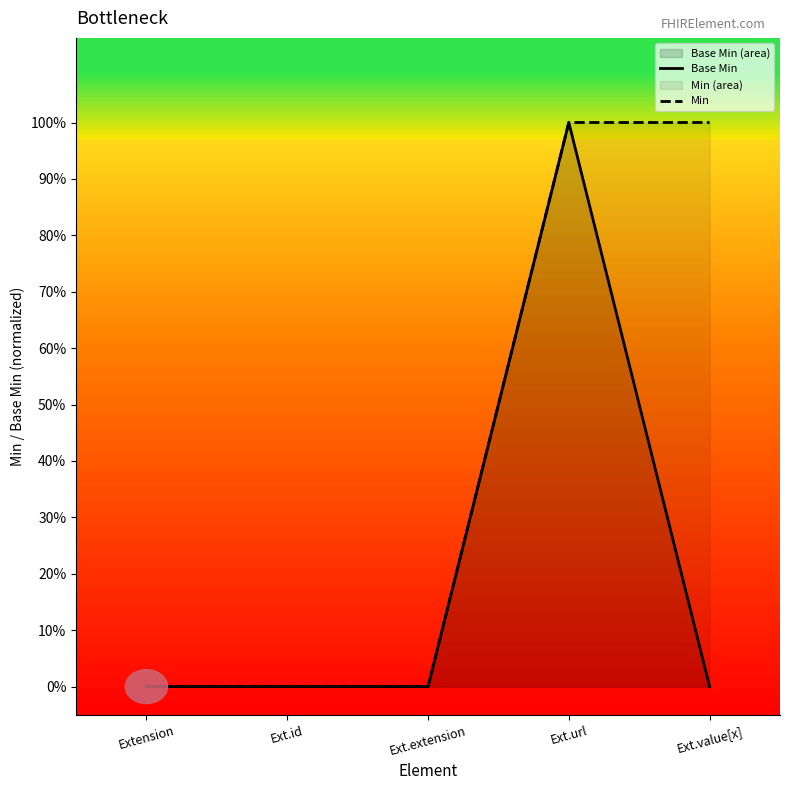

The value of Base Min at Ext.extension is 0. True or false?

True